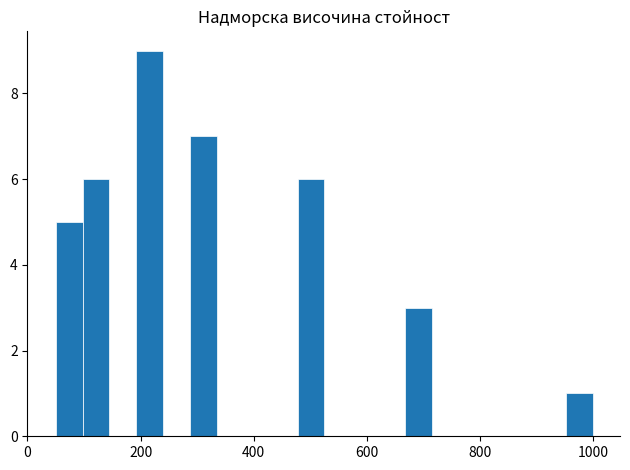

Read against the x-axis, roughly where is the centre of the tallest bar?

220